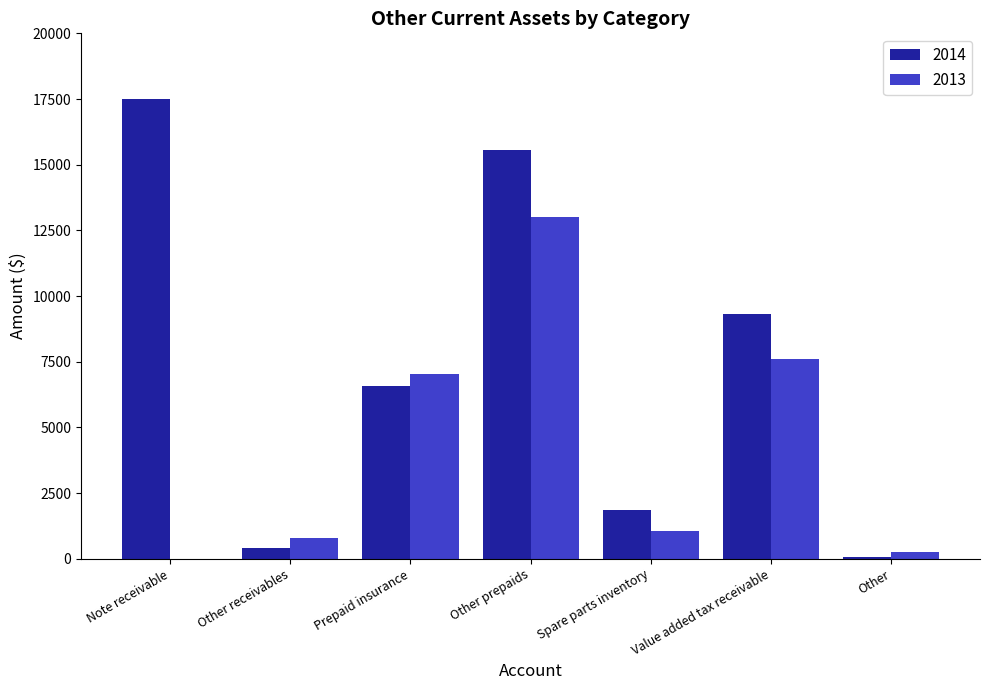

Which series has the largest total across all categories?

2014